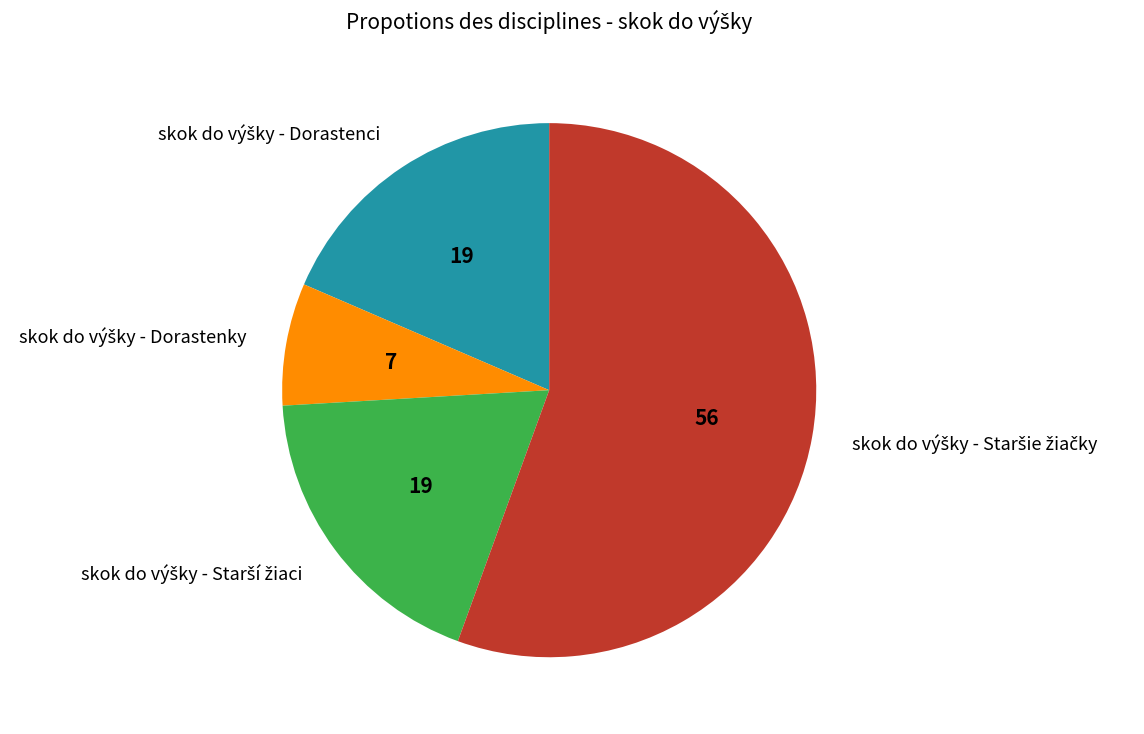

Is there any slice that represents more than half of the pie?

Yes